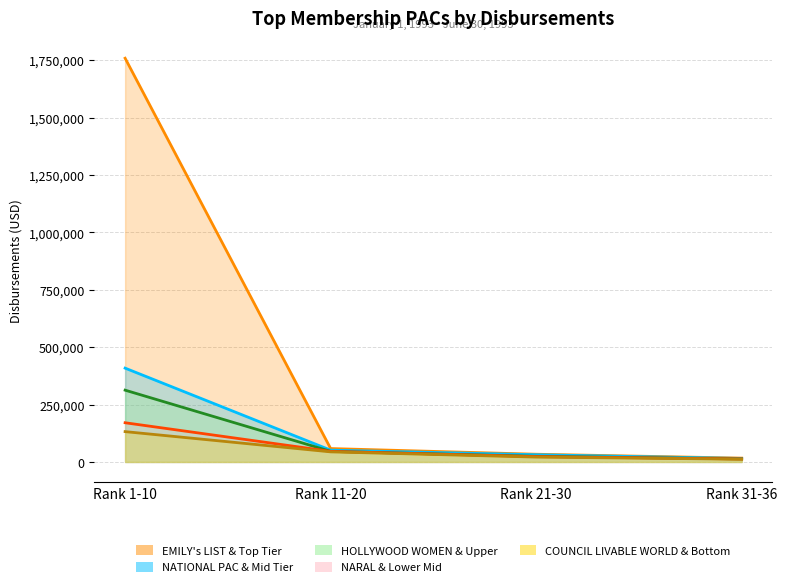

Between Rank 1-10 and Rank 21-30, which series saw the biggest shift?

EMILY's LIST & Top Tier